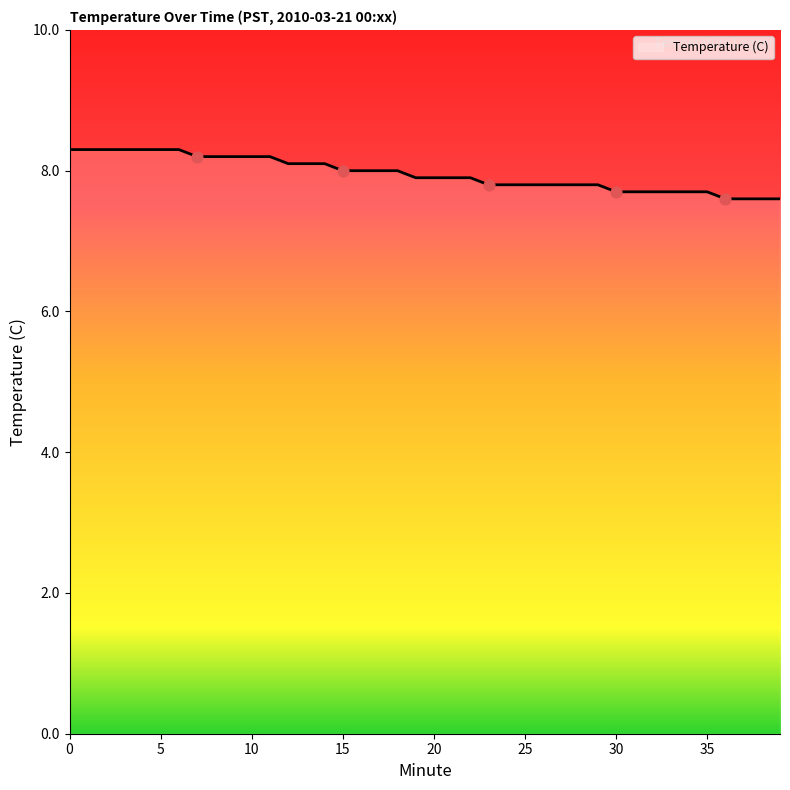

What is the greatest value displayed?

8.3